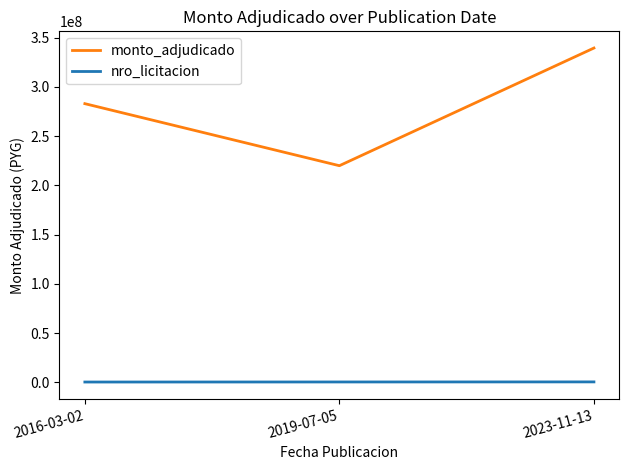

What is the greatest value displayed?

339500000